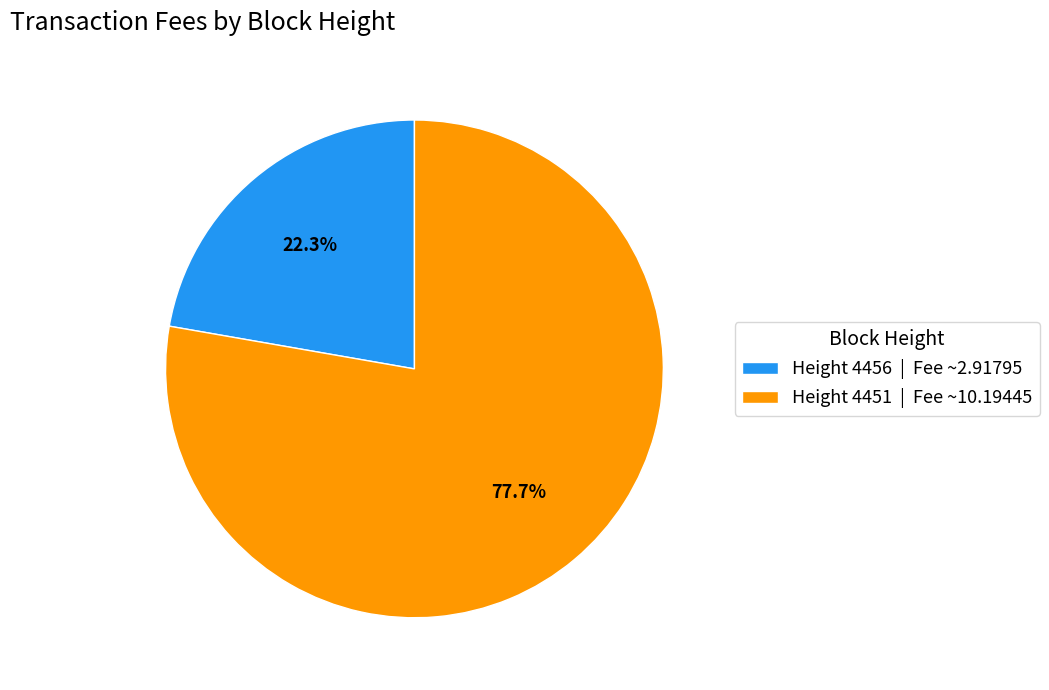

What is the ratio of the value at Height 4451 | Fee ~10.19445 to the value at Height 4456 | Fee ~2.91795?

3.5